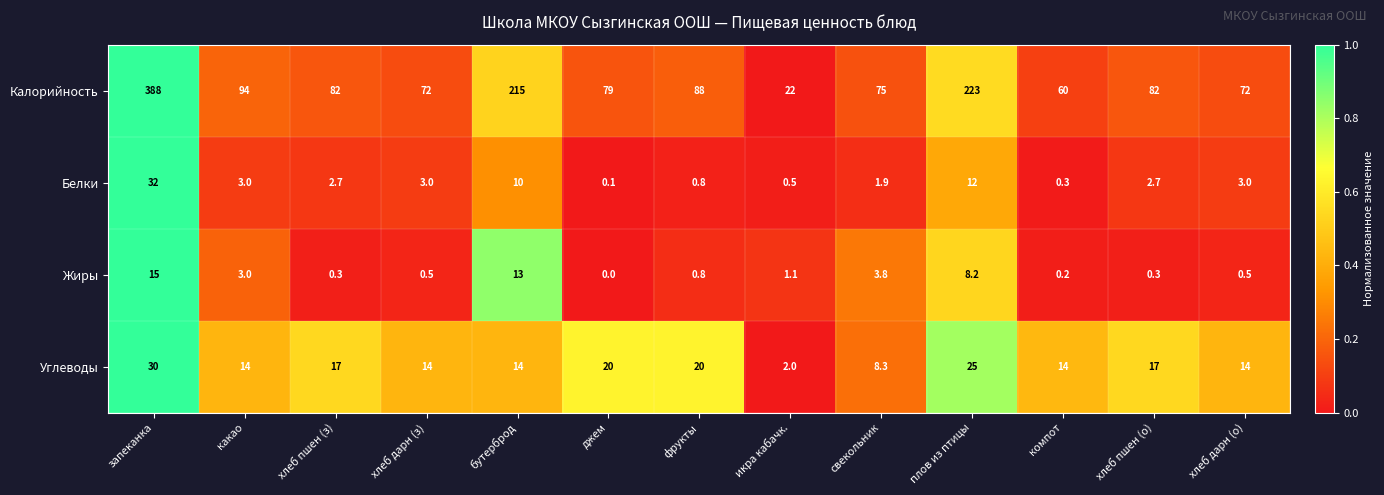

At which label does Углеводы first exceed 14?

запеканка